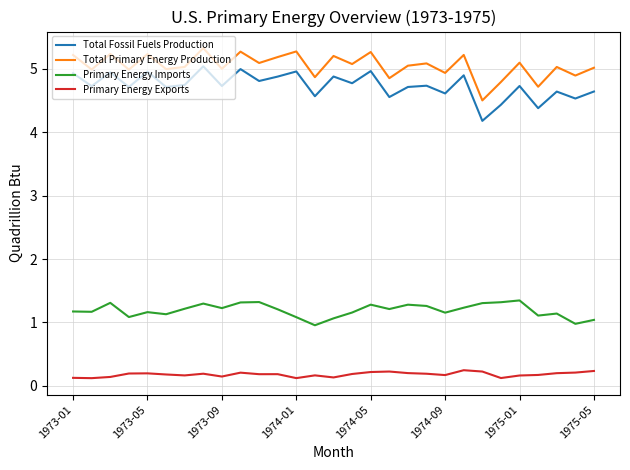

True or false: Primary Energy Exports and Total Primary Energy Production intersect in this chart.

False